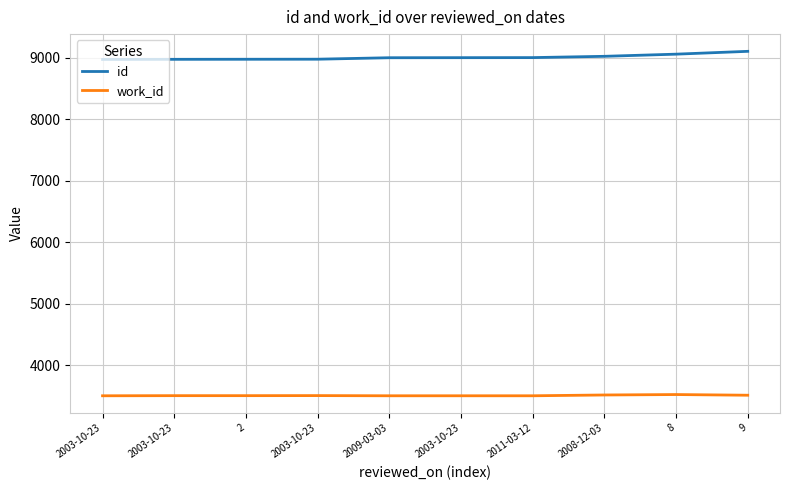

List the labels in order of work_id value, smallest first.

2003-10-23, 2009-03-03, 2003-10-23, 2011-03-12, 2003-10-23, 2, 2003-10-23, 9, 2008-12-03, 8